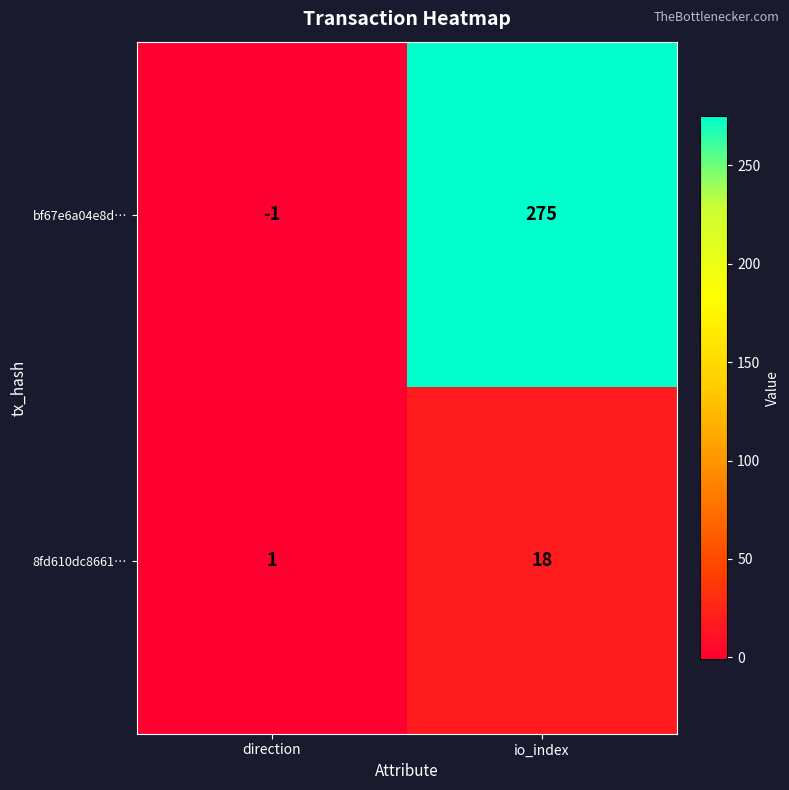

Count the number of data series in this chart.

2